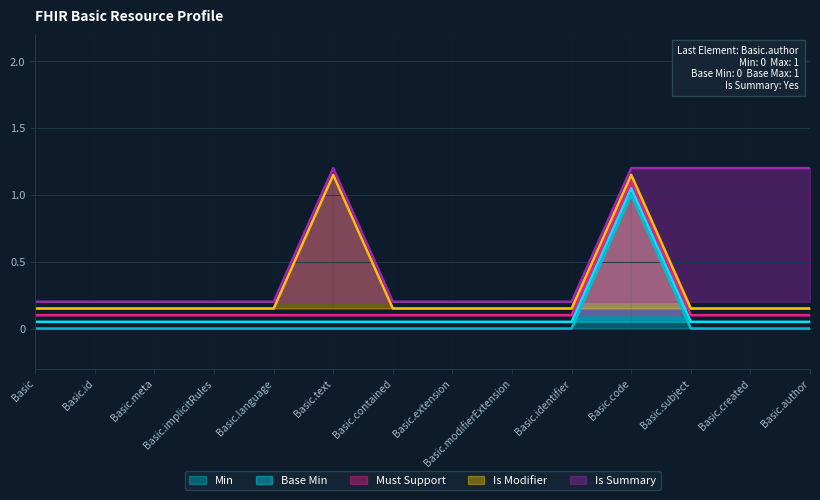

Reading right to left, what are all the values shown in this chart?

Min: Basic.author=0.0	Basic.created=0.0	Basic.subject=0.0	Basic.code=1.0	Basic.identifier=0.0	Basic.modifierExtension=0.0	Basic.extension=0.0	Basic.contained=0.0	Basic.text=0.0	Basic.language=0.0	Basic.implicitRules=0.0	Basic.meta=0.0	Basic.id=0.0	Basic=0.0
Base Min: Basic.author=0.1	Basic.created=0.1	Basic.subject=0.1	Basic.code=1.1	Basic.identifier=0.1	Basic.modifierExtension=0.1	Basic.extension=0.1	Basic.contained=0.1	Basic.text=0.1	Basic.language=0.1	Basic.implicitRules=0.1	Basic.meta=0.1	Basic.id=0.1	Basic=0.1
Must Support: Basic.author=0.1	Basic.created=0.1	Basic.subject=0.1	Basic.code=1.1	Basic.identifier=0.1	Basic.modifierExtension=0.1	Basic.extension=0.1	Basic.contained=0.1	Basic.text=0.1	Basic.language=0.1	Basic.implicitRules=0.1	Basic.meta=0.1	Basic.id=0.1	Basic=0.1
Is Modifier: Basic.author=0.2	Basic.created=0.2	Basic.subject=0.2	Basic.code=1.1	Basic.identifier=0.2	Basic.modifierExtension=0.2	Basic.extension=0.2	Basic.contained=0.2	Basic.text=1.1	Basic.language=0.2	Basic.implicitRules=0.2	Basic.meta=0.2	Basic.id=0.2	Basic=0.2
Is Summary: Basic.author=1.2	Basic.created=1.2	Basic.subject=1.2	Basic.code=1.2	Basic.identifier=0.2	Basic.modifierExtension=0.2	Basic.extension=0.2	Basic.contained=0.2	Basic.text=1.2	Basic.language=0.2	Basic.implicitRules=0.2	Basic.meta=0.2	Basic.id=0.2	Basic=0.2